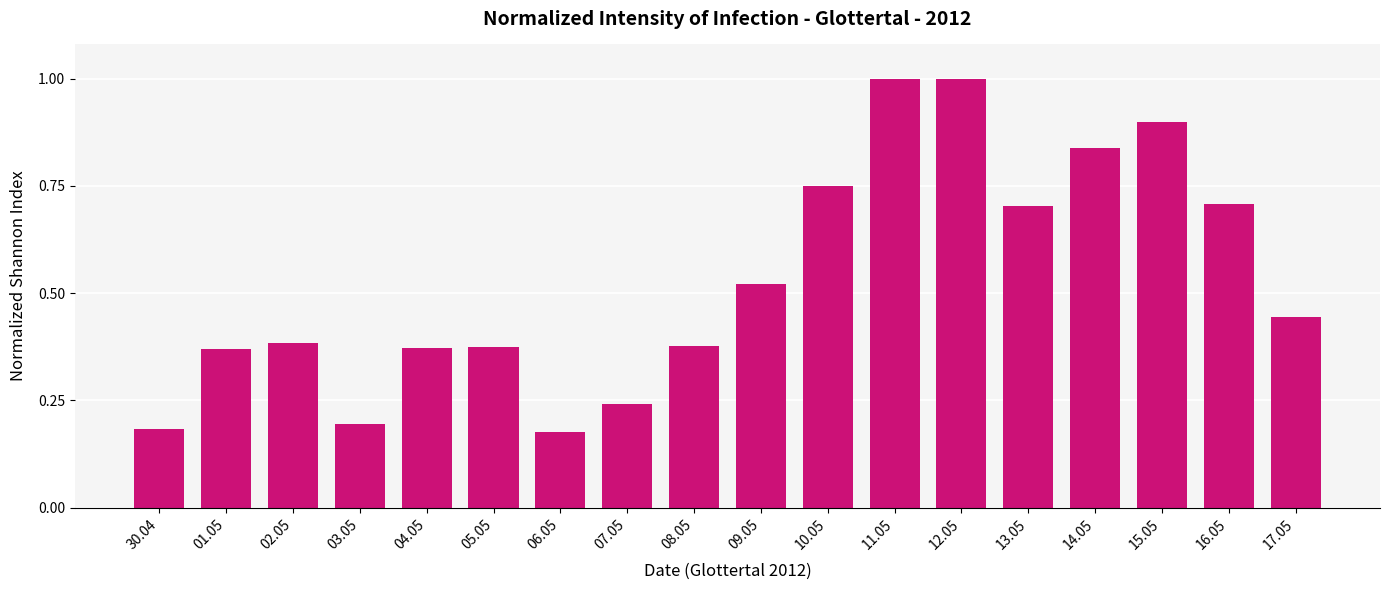

The chart shows a value of 0.6 at 05.05. True or false?

False